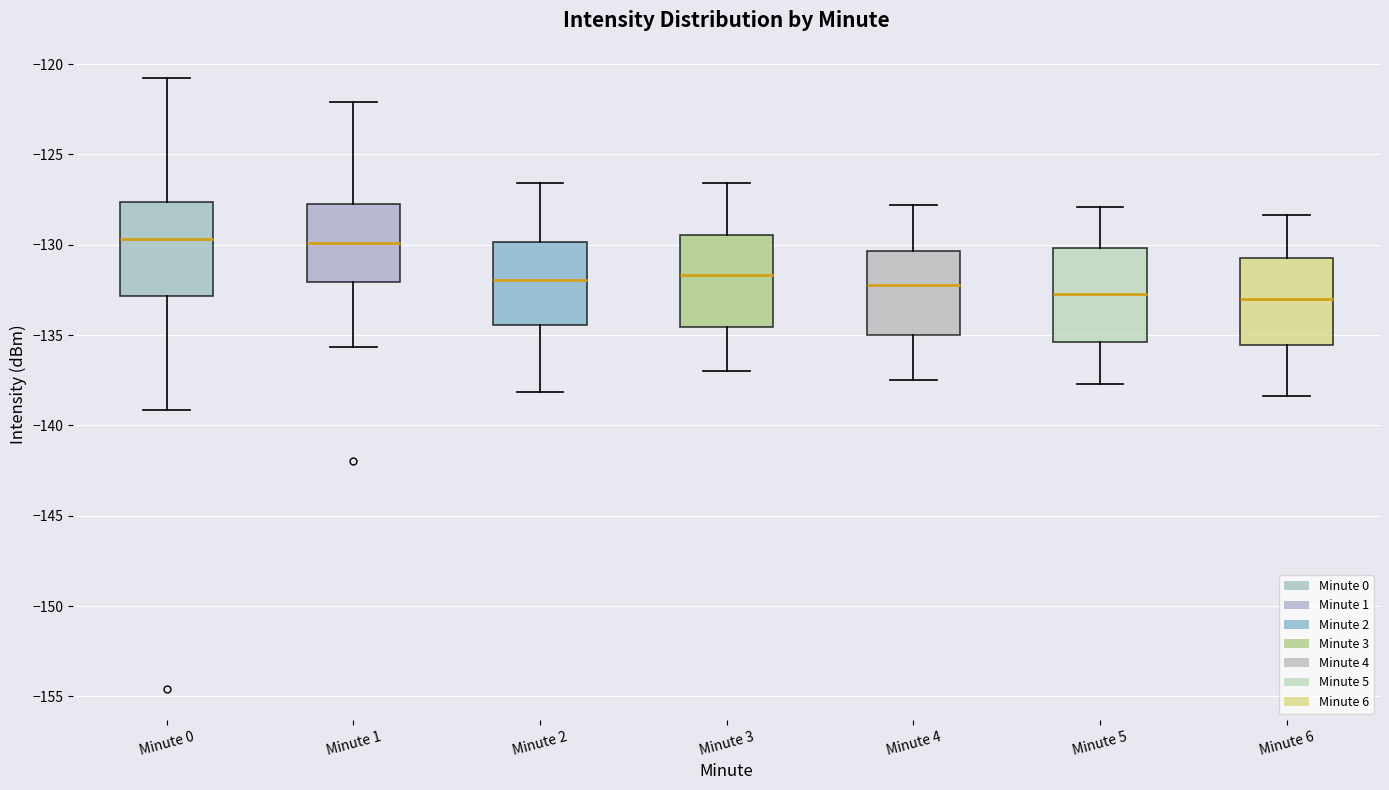

Where is the upper edge of the box for Minute 1 on the y-axis? The values are not printed on the chart, so give them approximately, as read against the axis.

-127.5